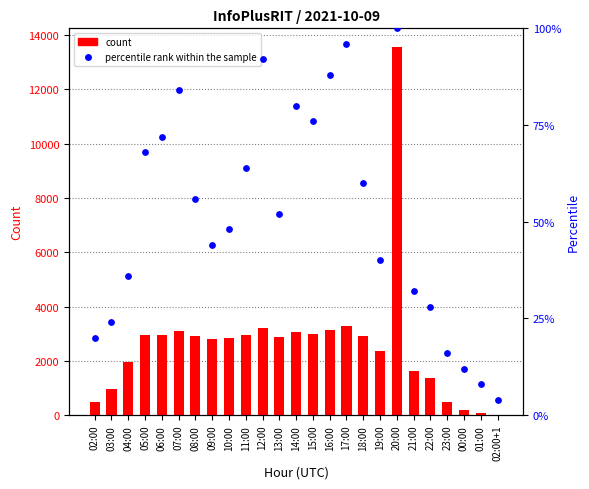

Which series contains the lowest Y value?

count